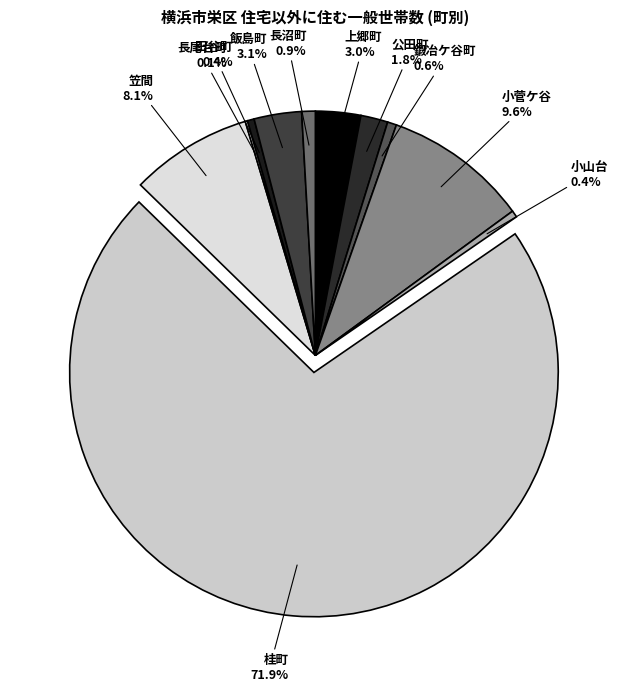

What is the total percentage of 小山台 and 小菅ケ谷?

10.0%